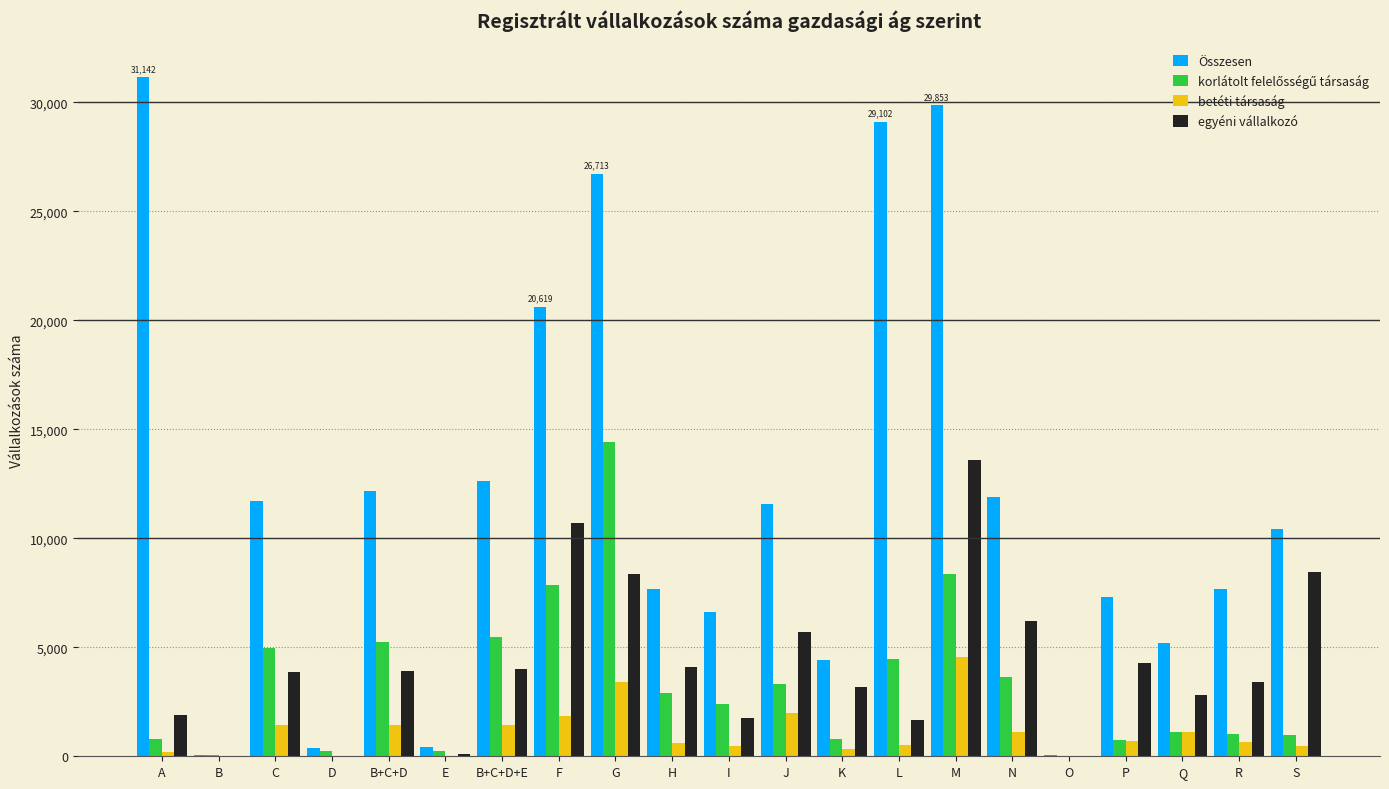

What is the sum of all betéti társaság values?

22296